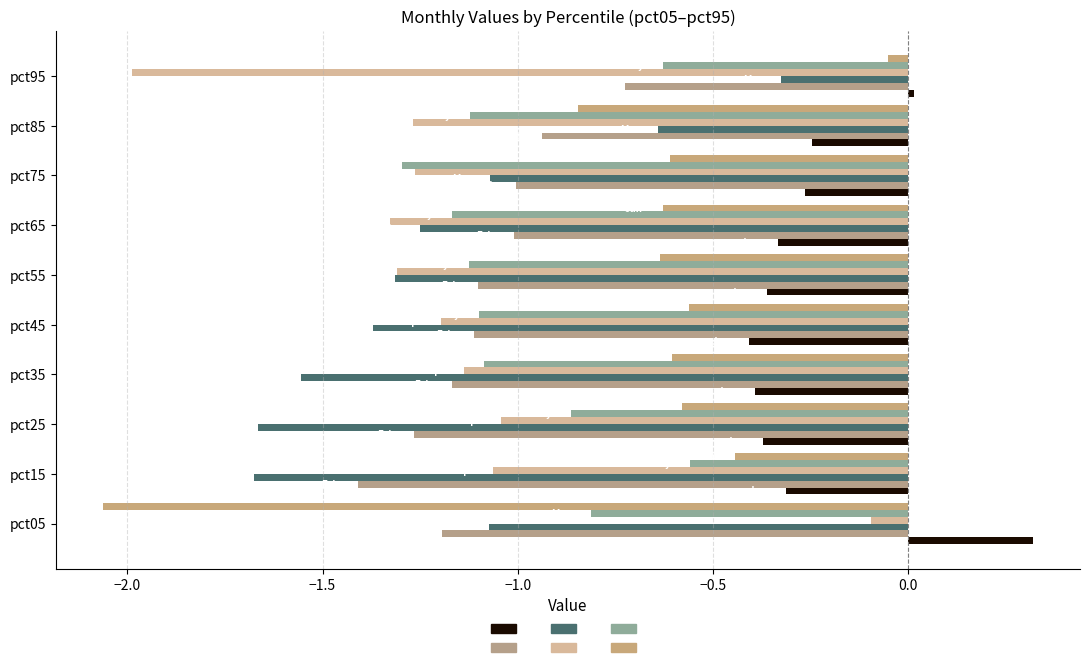

Count the number of data series in this chart.

6